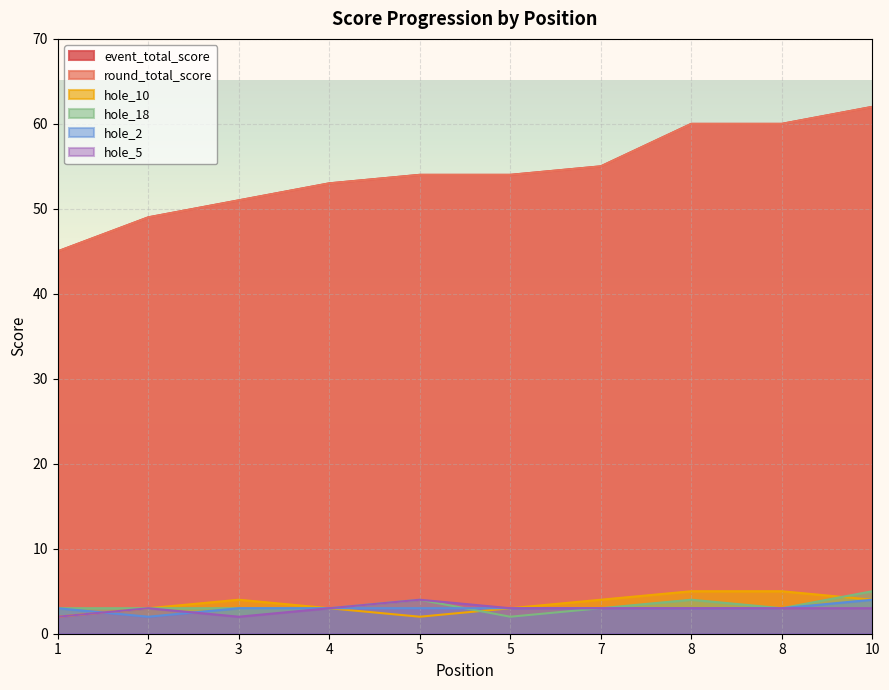

Reading right to left, what are all the values shown in this chart?

event_total_score: 10=62	8=60	8=60	7=55	5=54	5=54	4=53	3=51	2=49	1=45
round_total_score: 10=62	8=60	8=60	7=55	5=54	5=54	4=53	3=51	2=49	1=45
hole_10: 10=4	8=5	8=5	7=4	5=3	5=2	4=3	3=4	2=3	1=2
hole_18: 10=5	8=3	8=4	7=3	5=2	5=4	4=3	3=3	2=3	1=3
hole_2: 10=4	8=3	8=3	7=3	5=3	5=3	4=3	3=3	2=2	1=3
hole_5: 10=3	8=3	8=3	7=3	5=3	5=4	4=3	3=2	2=3	1=2